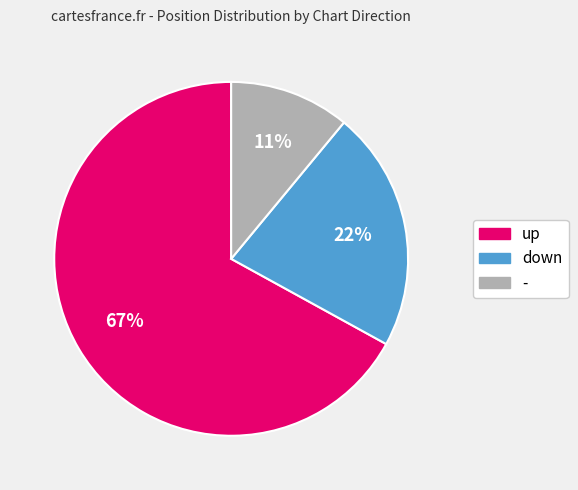

What is the smallest slice in the pie chart?

-